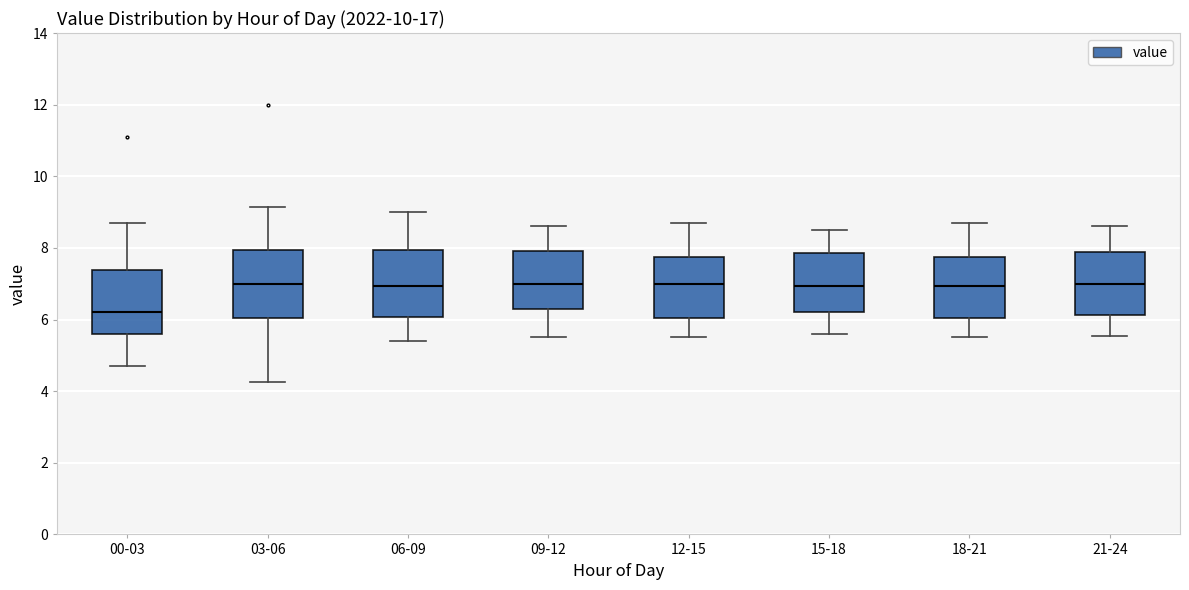

Where is the upper edge of the box for 21-24 on the y-axis? The values are not printed on the chart, so give them approximately, as read against the axis.

7.8